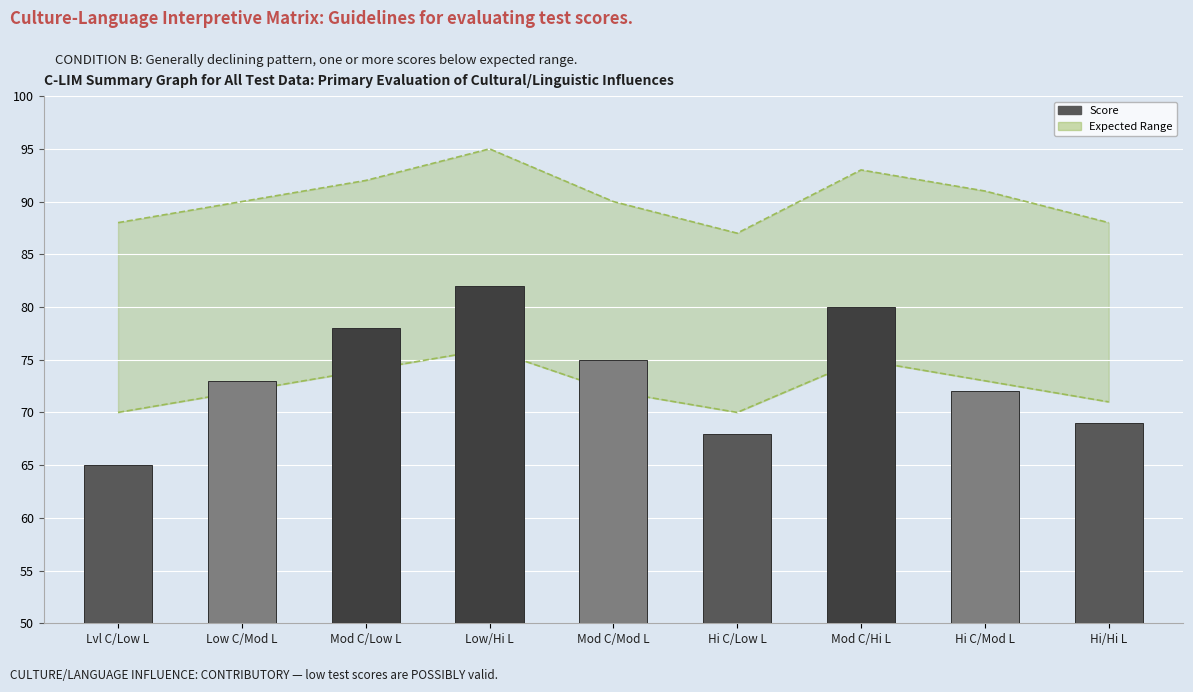

What is the label of the 5th bar from the left?

Mod C/Mod L